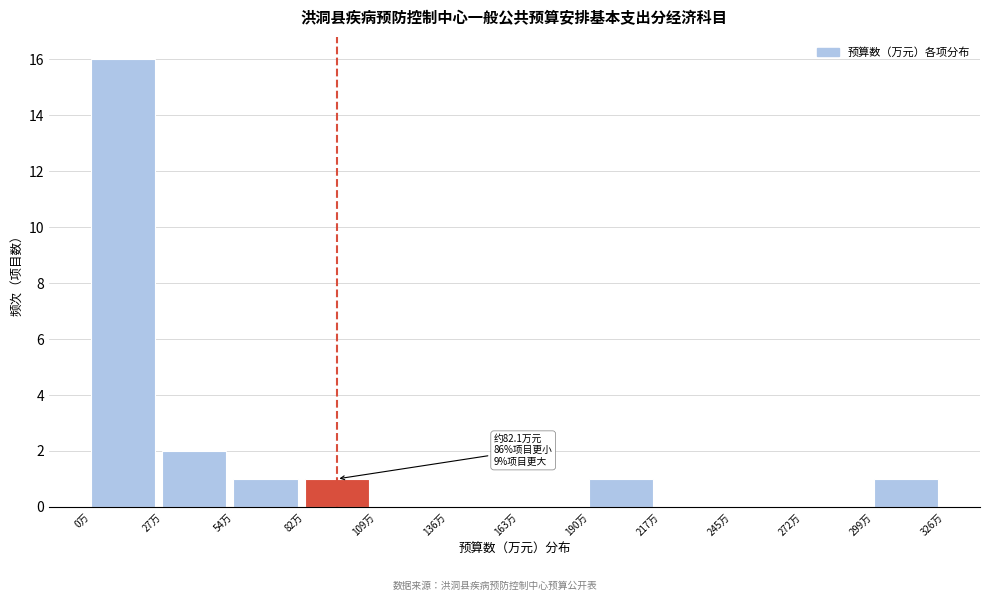

Over which range of the x-axis is the bar tallest?

0 to 25